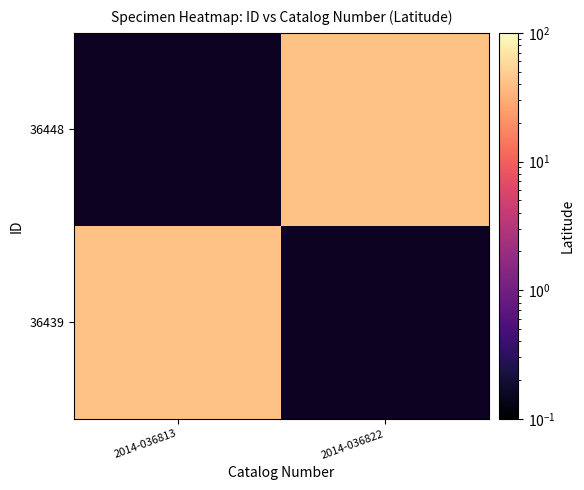

At which category is the sum across all series the highest?

2014-036813